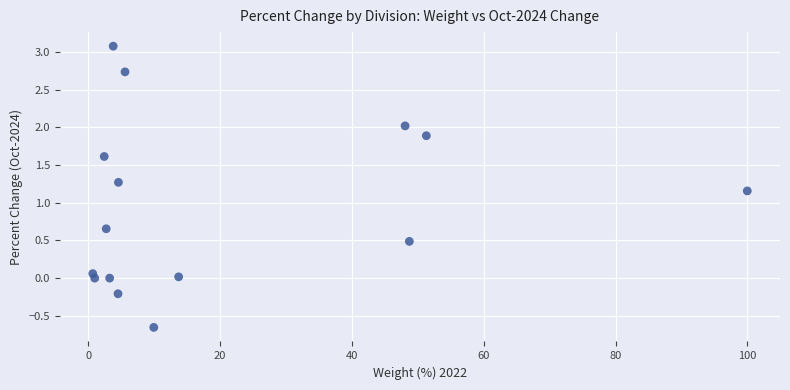

What is the range of X values (max minus min)?

99.3